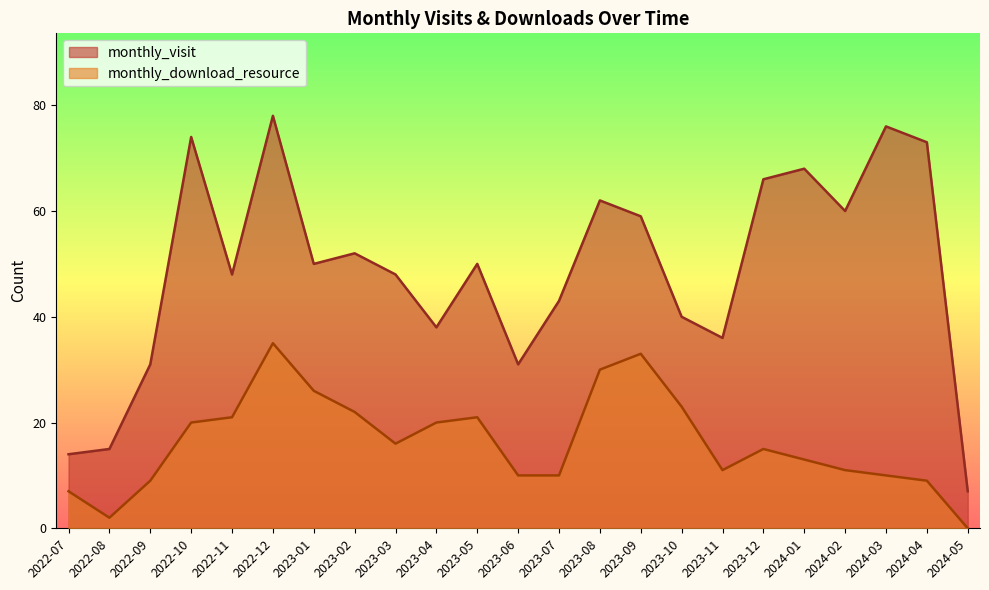

At which category does monthly_visit reach its first local peak?

2022-10